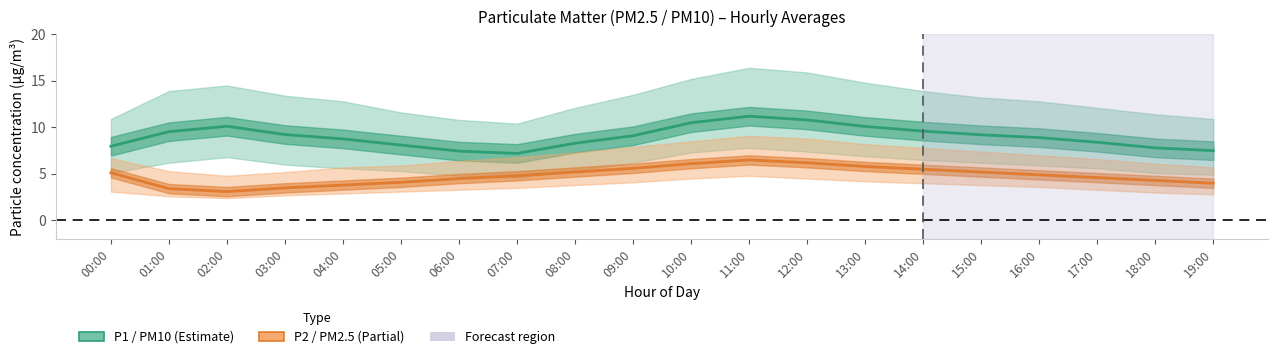

What is the difference between the P2 (PM2.5) values at 04:00 and 10:00?

2.3